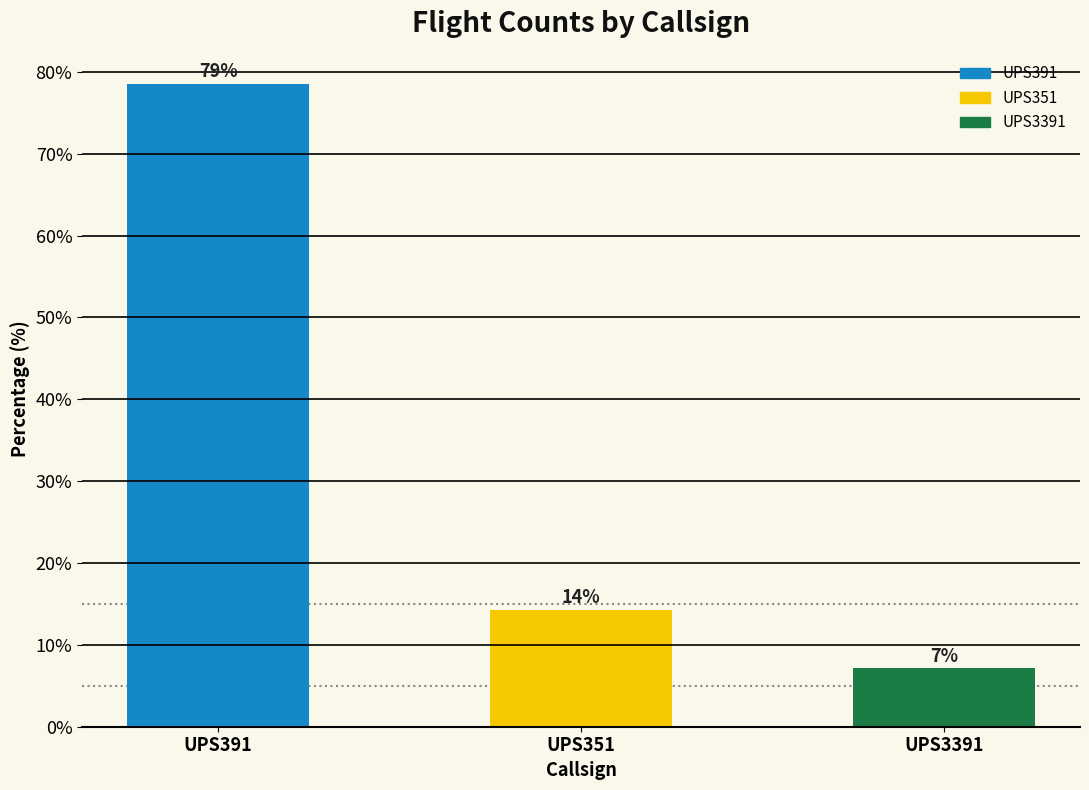

What is the average value?

33.3